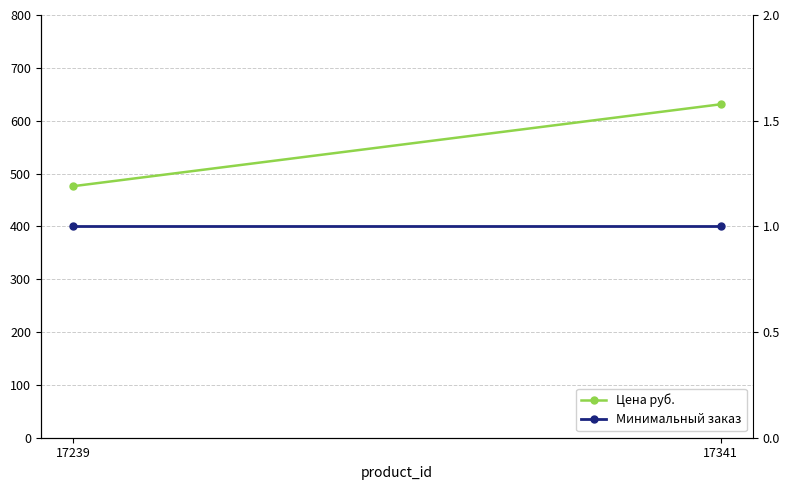

Rank the categories by Цена руб. value from highest to lowest.

17341, 17239